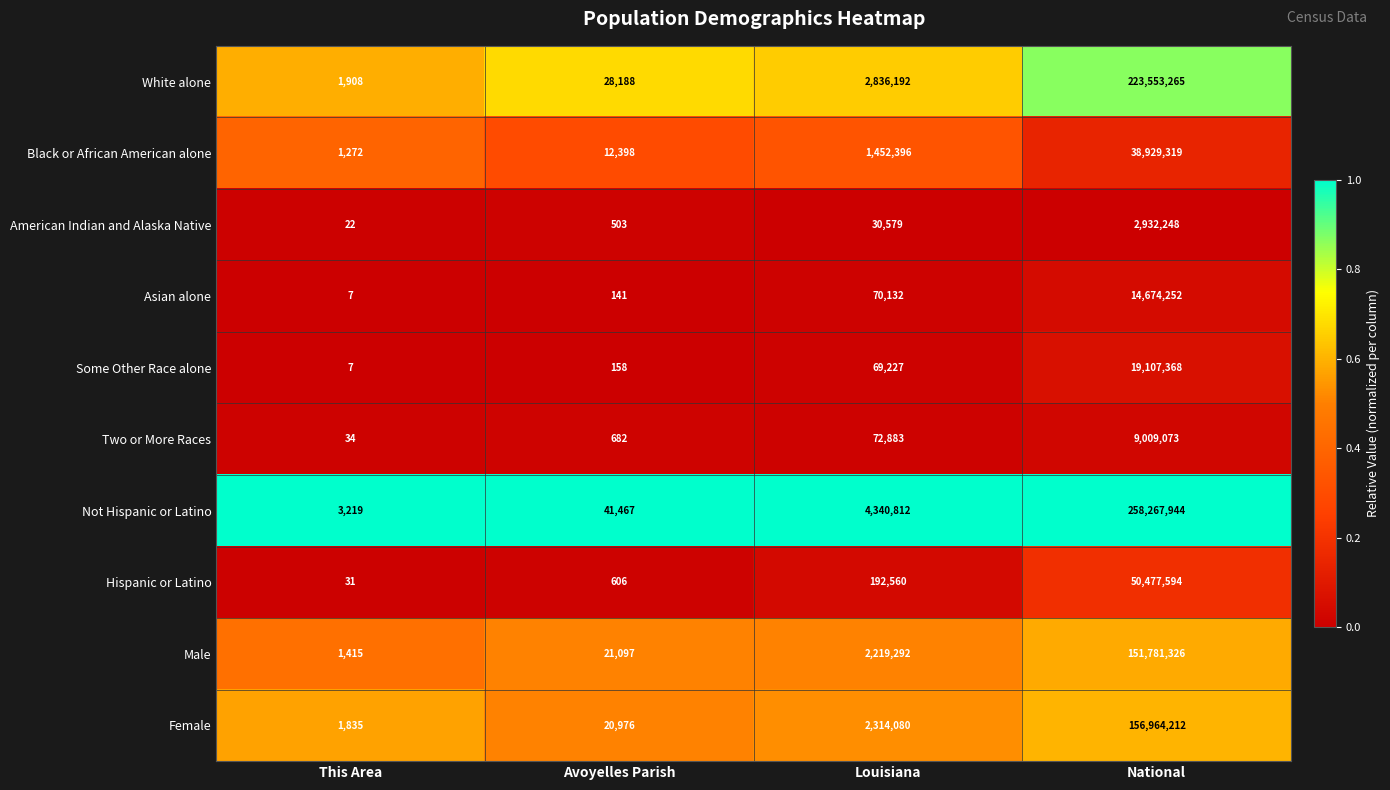

Which series has the widest spread of values?

Not Hispanic or Latino